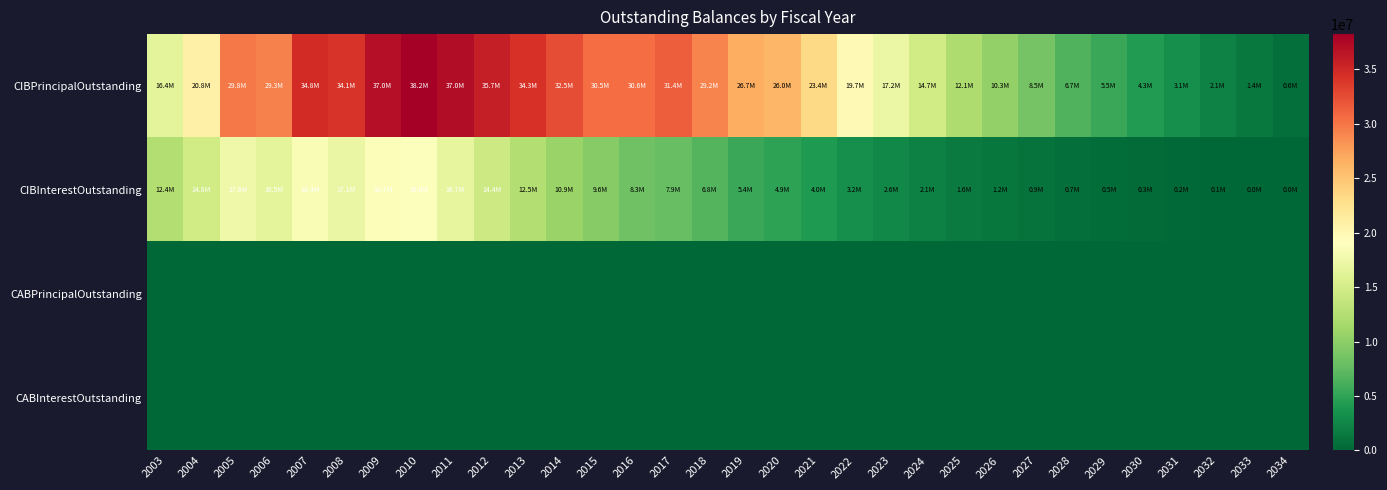

Rank the series at 2007 from highest to lowest value.

CIBPrincipalOutstanding, CIBInterestOutstanding, CABPrincipalOutstanding, CABInterestOutstanding